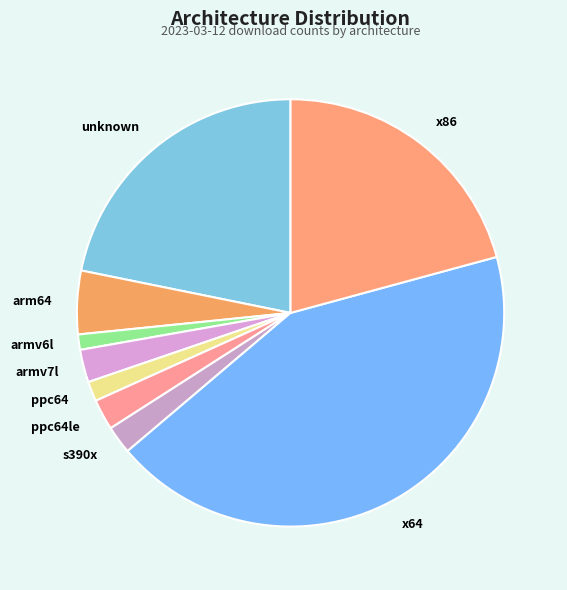

Which category has the biggest portion of the pie?

x64